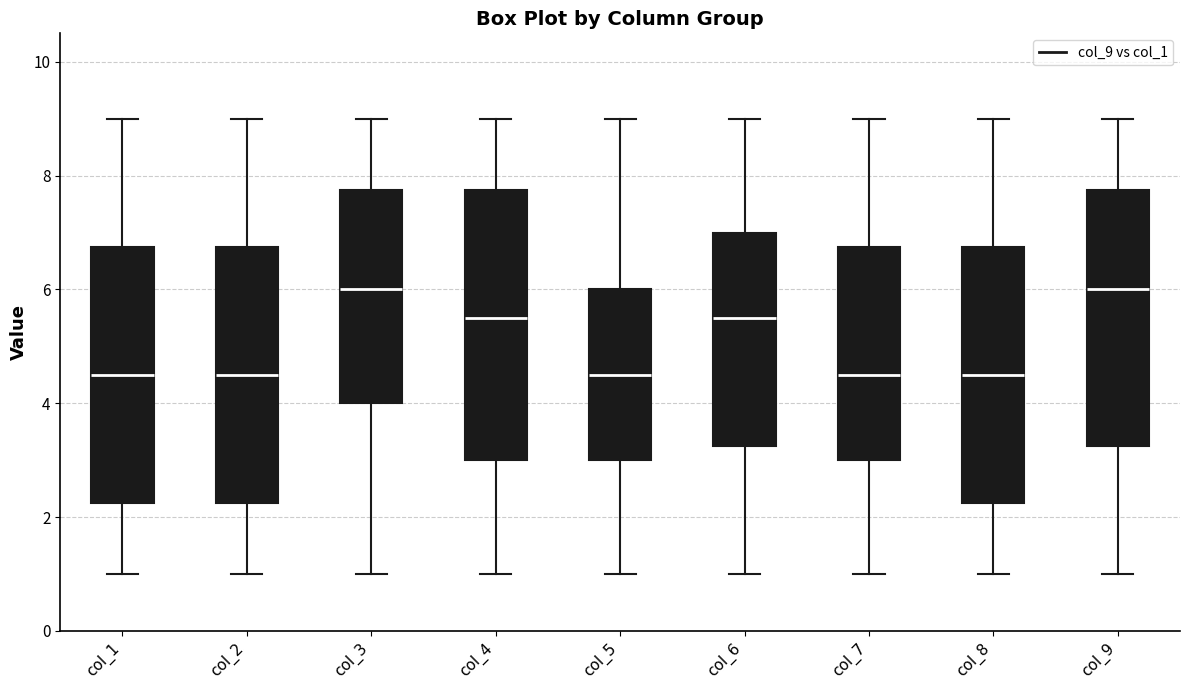

Which box is the tallest, from its lower edge to its upper edge?

col_4